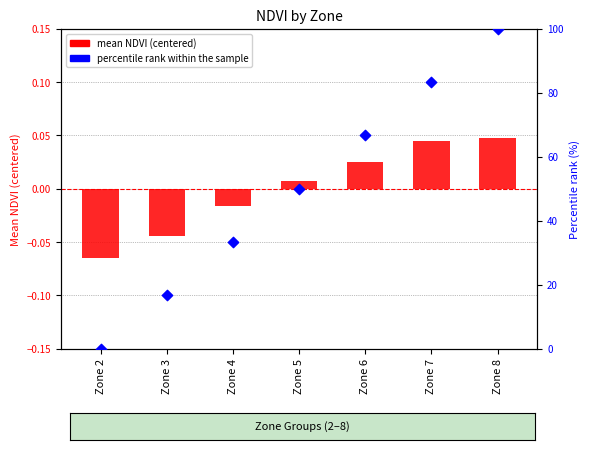

At how many categories does at least one series exceed 26?

5